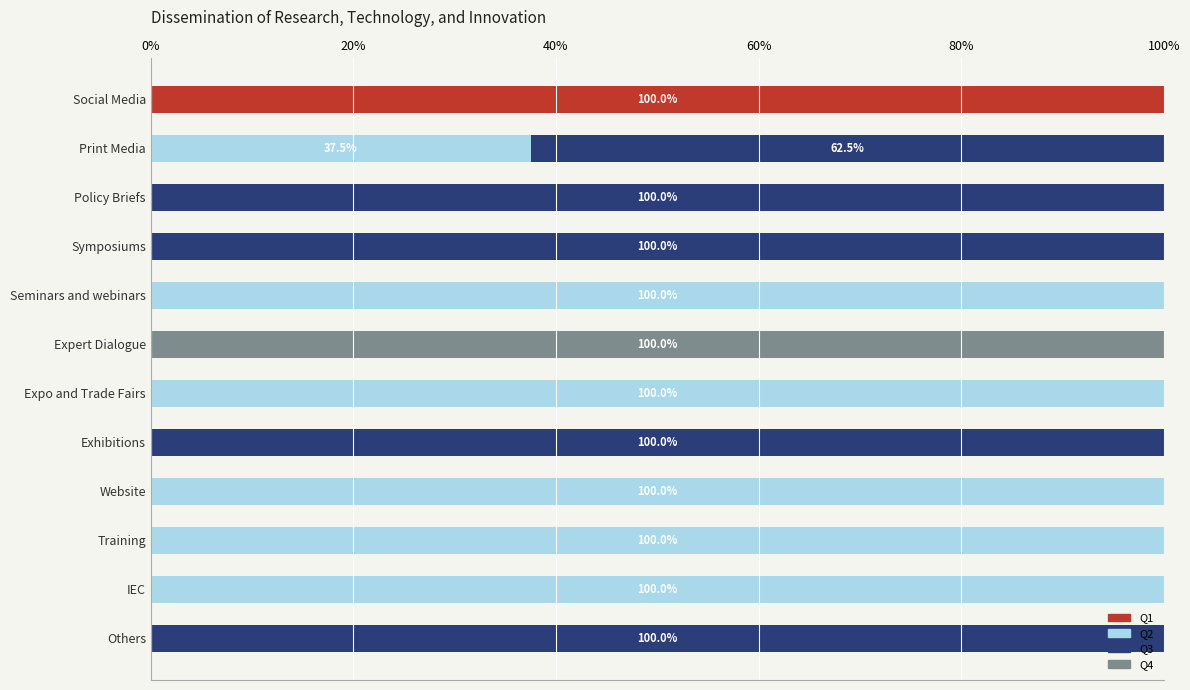

What is the highest value of the Q1 series?

100.0